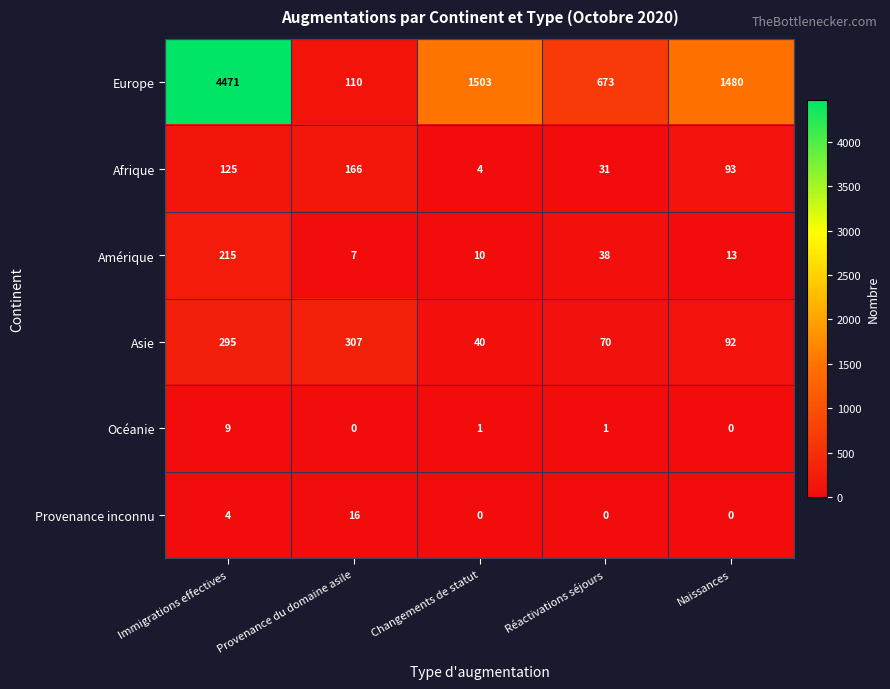

Which series has the largest total across all categories?

Europe